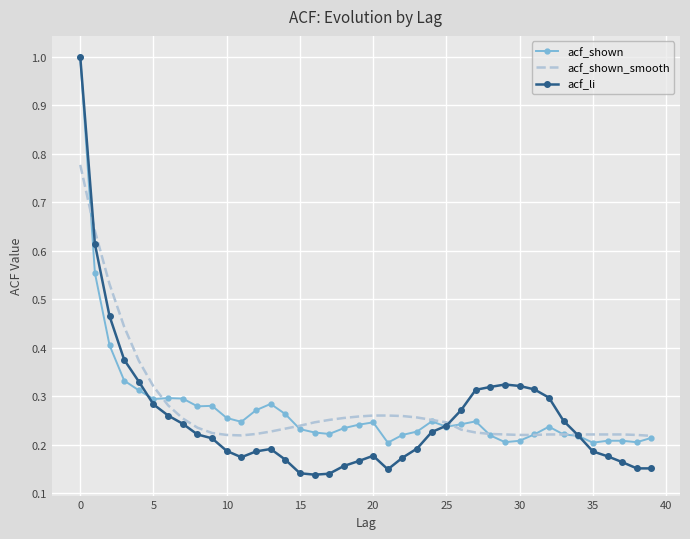

What is the highest value of the acf_shown series?

1.0